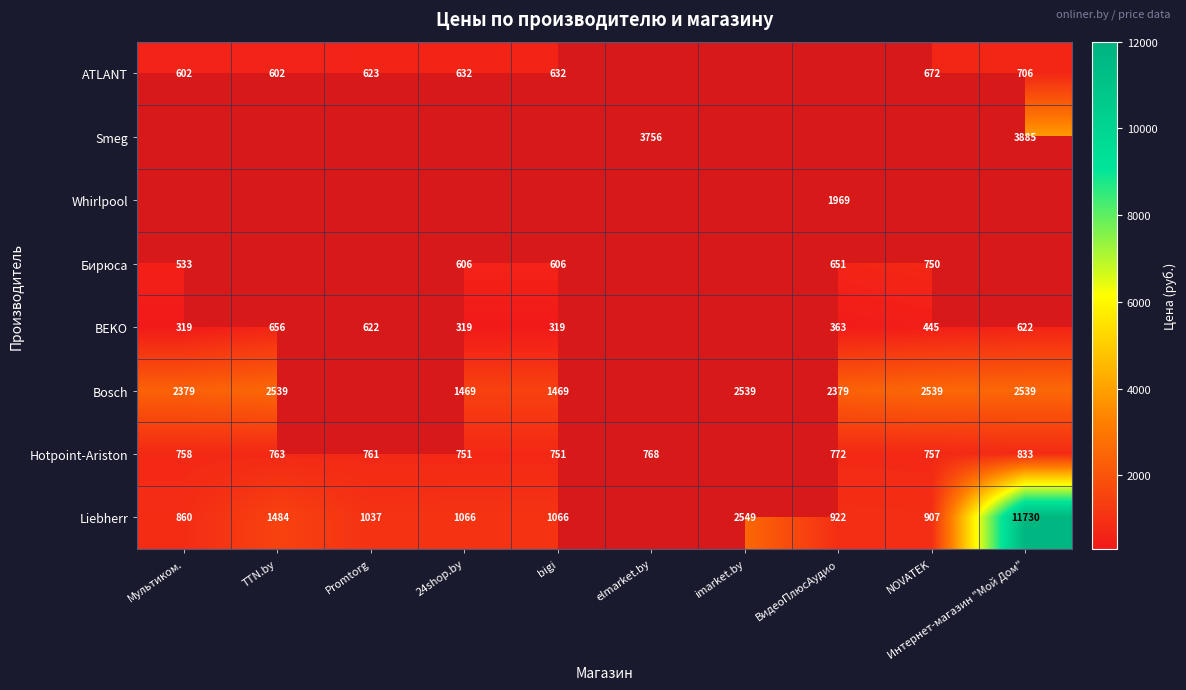

Is it true that BEKO equals 525.8 at Мультиком.?

False